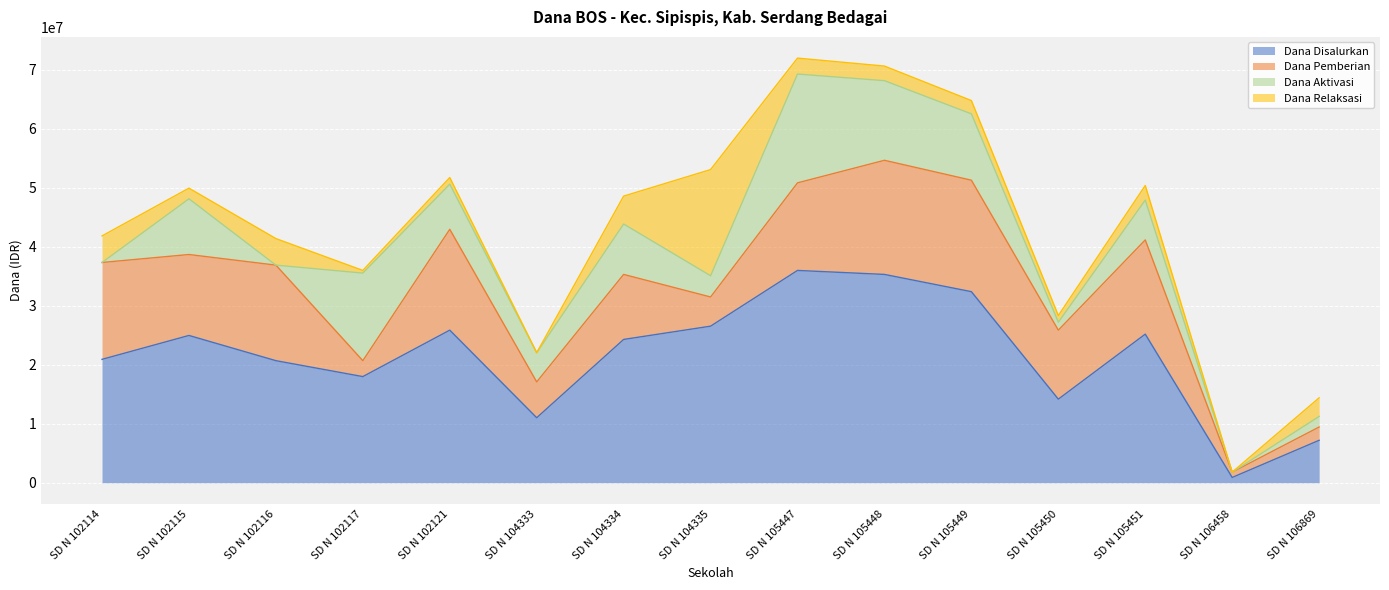

How many lines are shown in the chart?

4